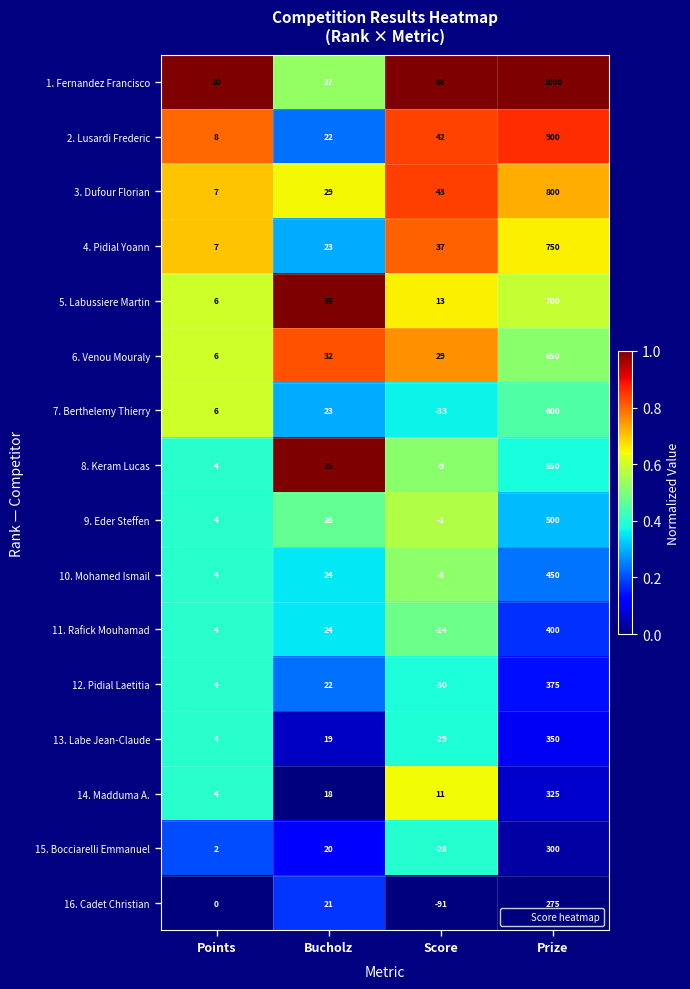

Which series changed the most between Points and Prize?

1. Fernandez Francisco